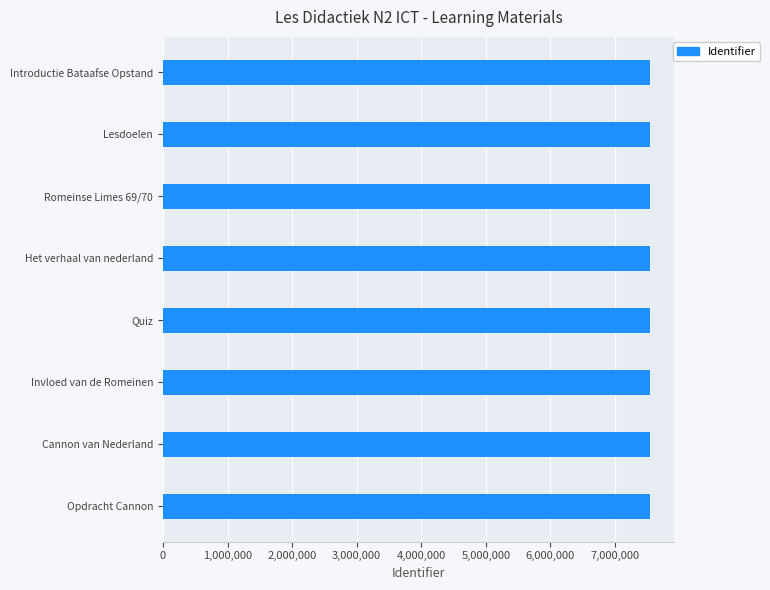

What is the average value?

7536694